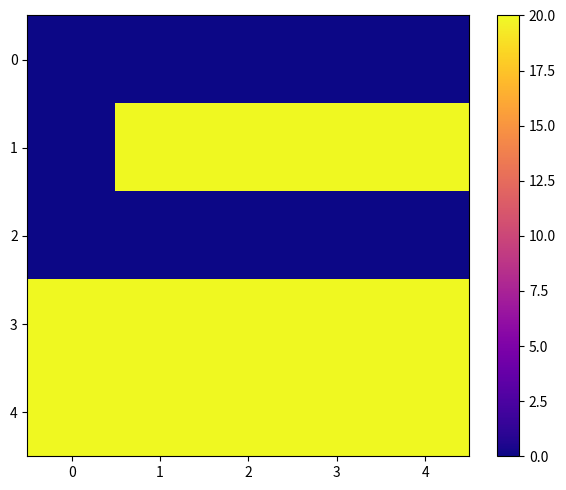

Reading left to right, list all the values displayed in this chart.

0: 0=0	1=0	2=0	3=0	4=0
1: 0=0	1=20	2=20	3=20	4=20
2: 0=0	1=0	2=0	3=0	4=0
3: 0=20	1=20	2=20	3=20	4=20
4: 0=20	1=20	2=20	3=20	4=20